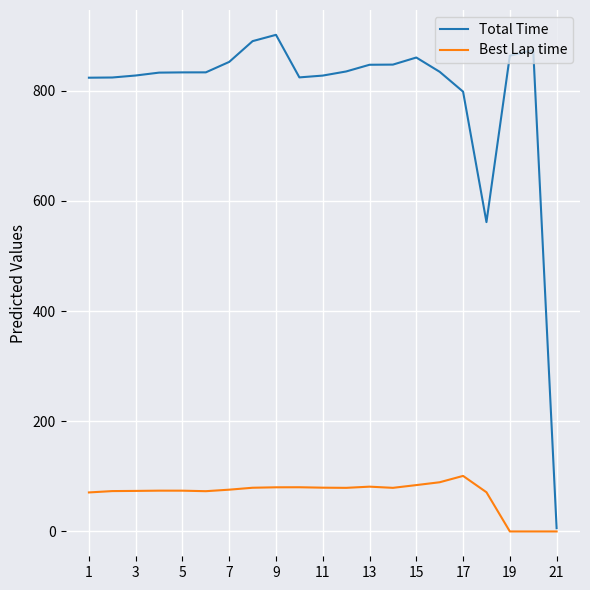

Which series has the largest range (max minus min)?

Total Time